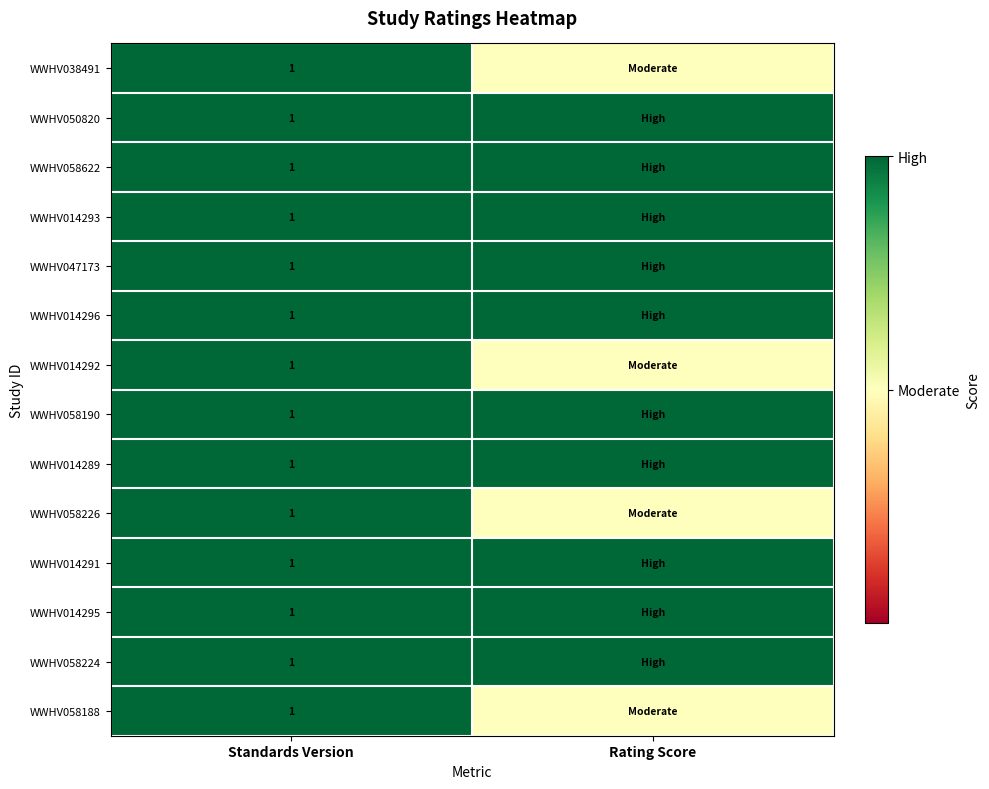

What is the total value across all series at Standards Version?

14.0